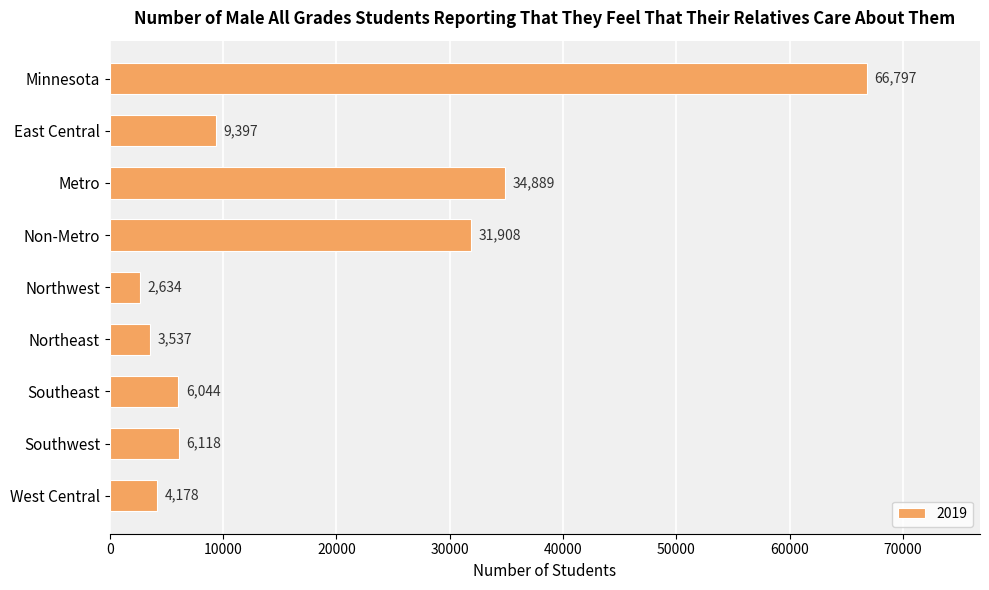

What position from the top is East Central?

2